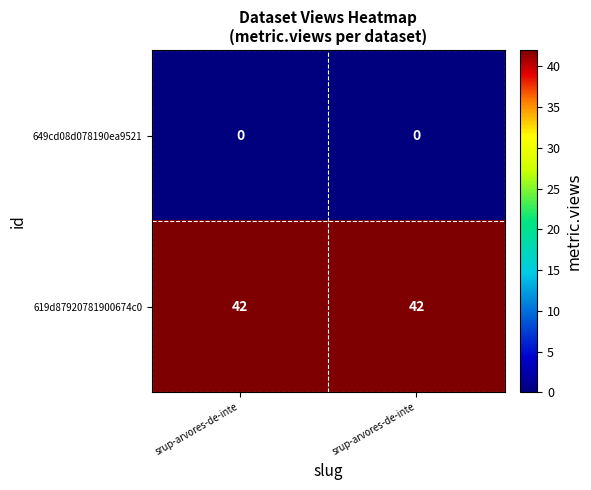

What is the spread (max minus min) of values at srup-arvores-de-inte?

42